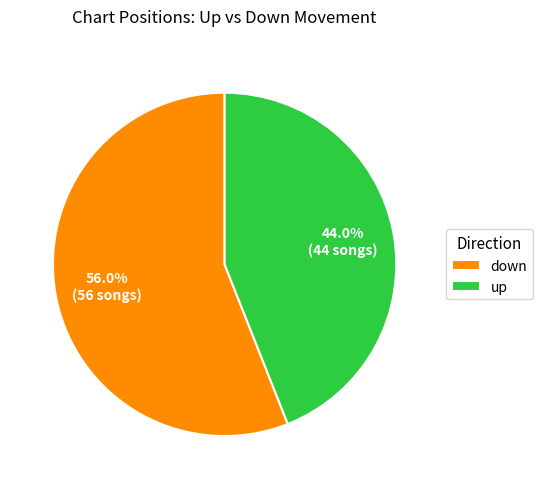

What is the ratio of the value at up to the value at down?

0.8